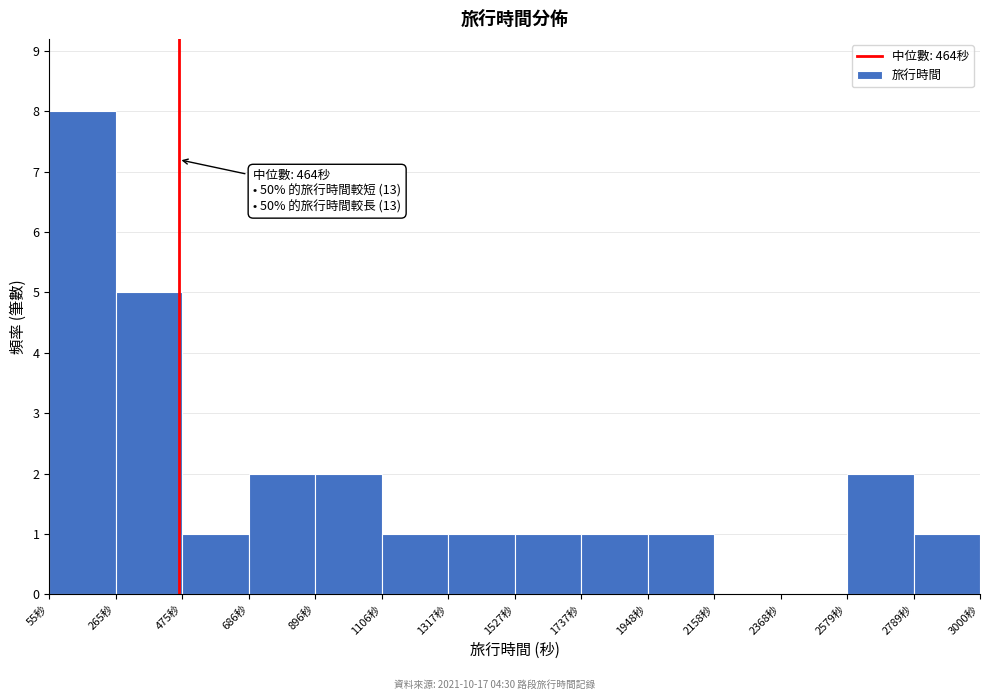

Which range on the x-axis has the tallest bar?

50 to 250